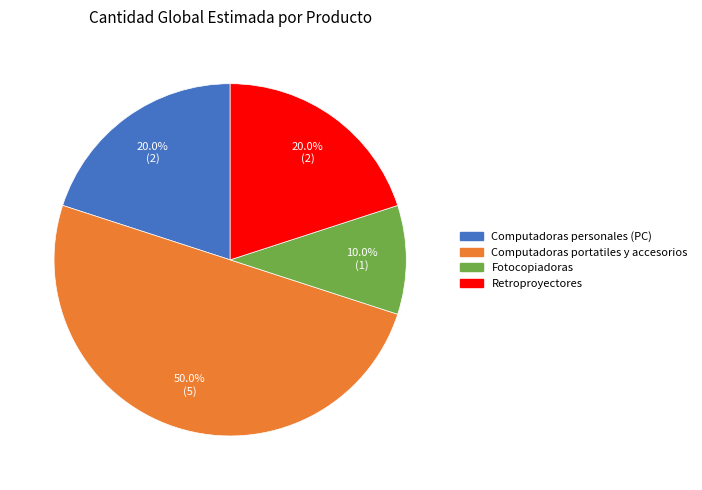

What is the largest slice in the pie chart?

Computadoras portatiles y accesorios